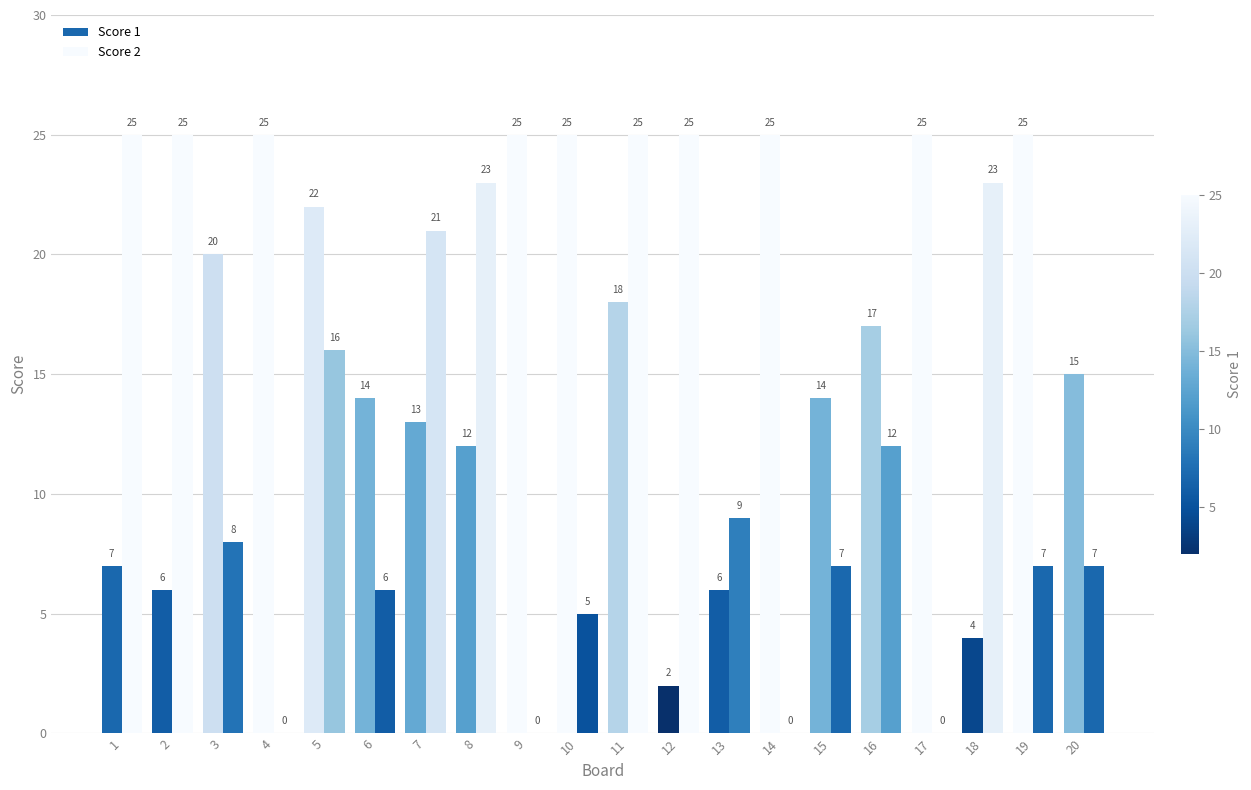

Between 19 and 11, which is larger?

19